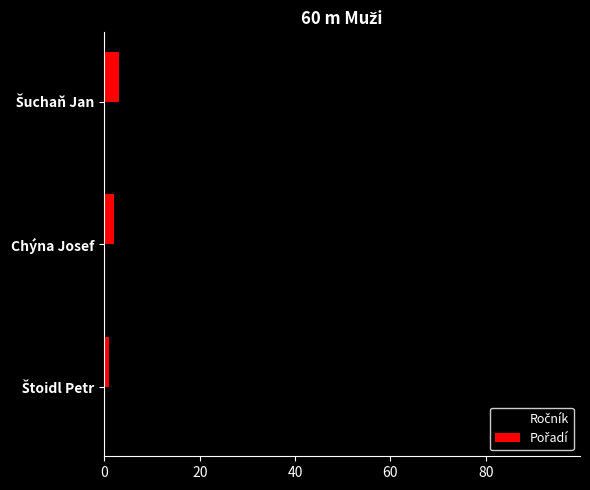

At how many categories does at least one series exceed 58?

3